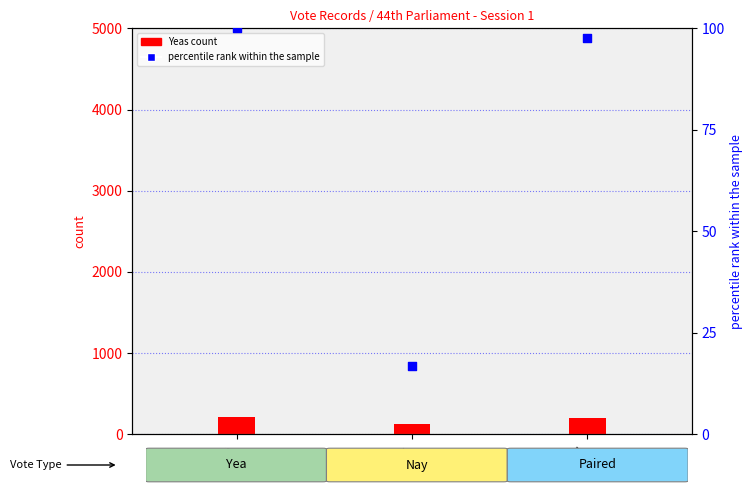

Which series reaches the minimum Y coordinate?

percentile rank within the sample